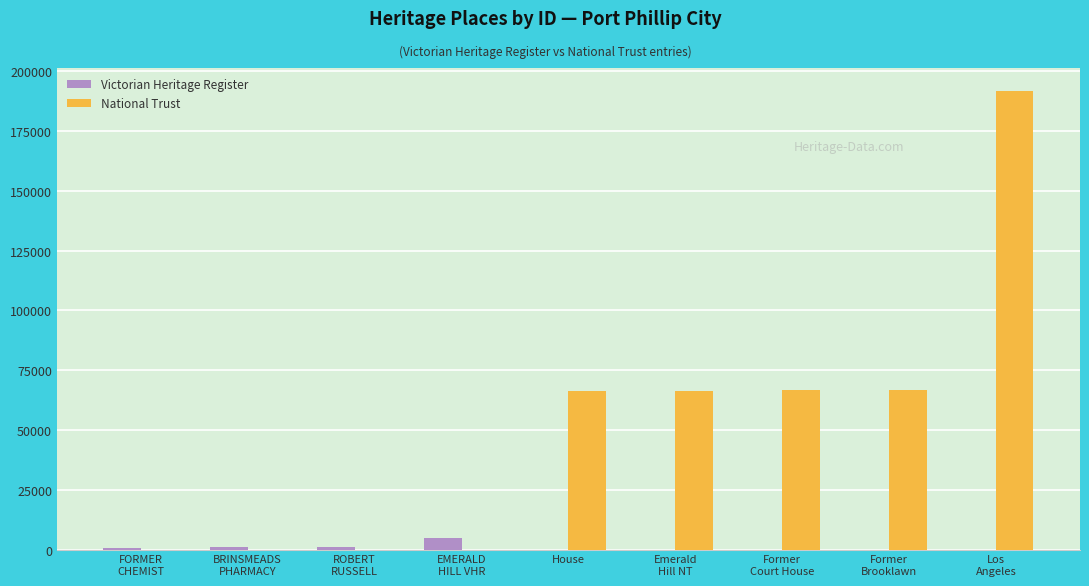

What value does the National Trust series have at Former
Brooklawn, to the nearest 10?

66650